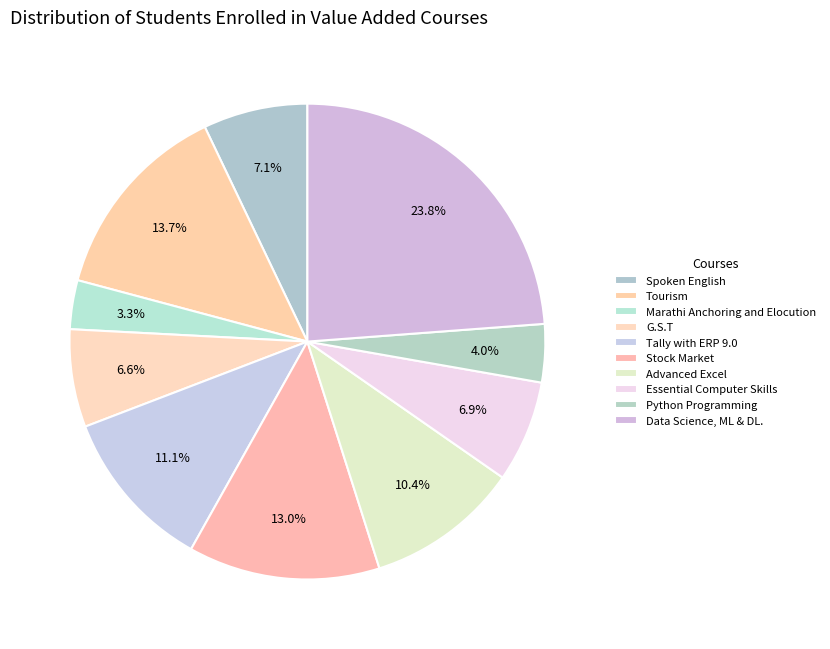

How many segments does this pie chart have?

10